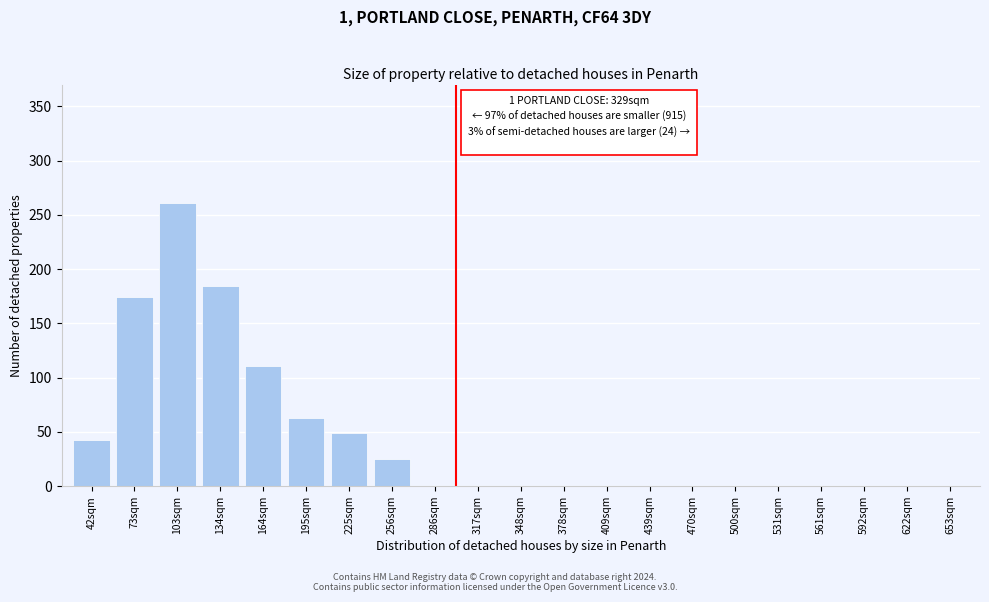

Reading left to right, extract all data points from this chart.

42sqm=43	73sqm=174	103sqm=261	134sqm=184	164sqm=111	195sqm=63	225sqm=49	256sqm=25	286sqm=0	317sqm=0	348sqm=0	378sqm=0	409sqm=0	439sqm=0	470sqm=0	500sqm=0	531sqm=0	561sqm=0	592sqm=0	622sqm=0	653sqm=0